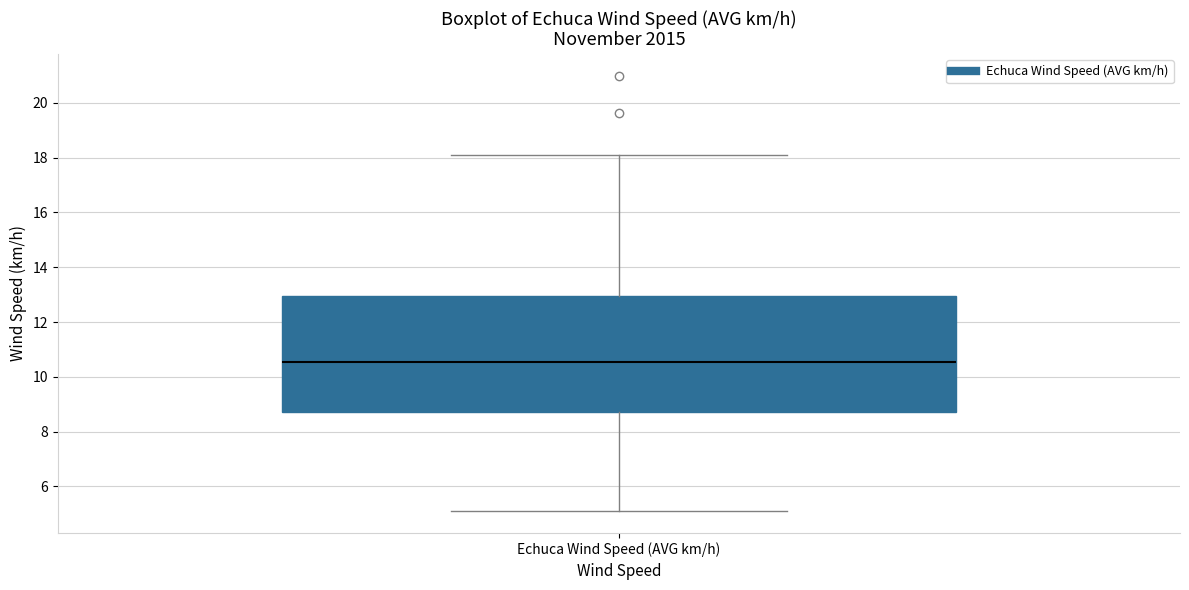

Where is the lower edge of the box for Echuca Wind Speed (AVG km/h) on the y-axis? The values are not printed on the chart, so give them approximately, as read against the axis.

8.6